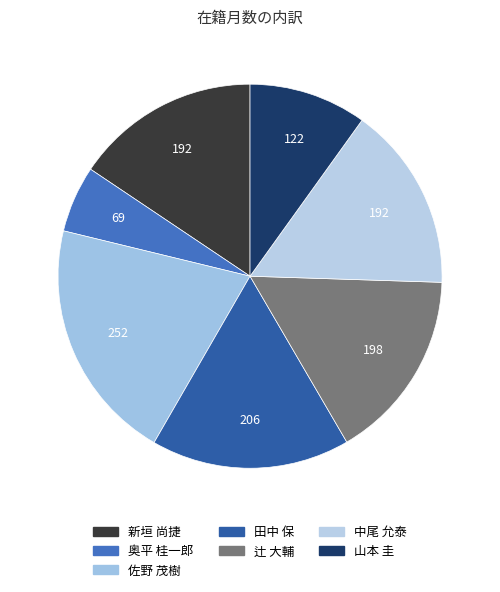

Rank the categories by value from highest to lowest.

佐野 茂樹, 田中 保, 辻 大輔, 新垣 尚捷, 中尾 允泰, 山本 圭, 奥平 桂一郎